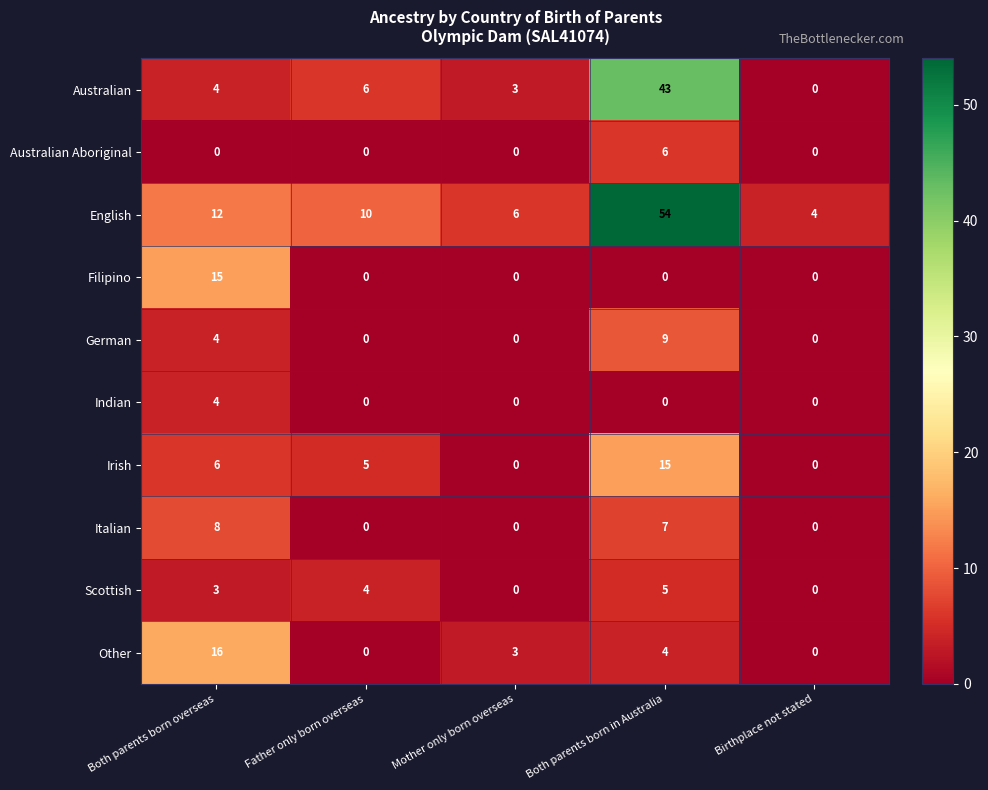

What is the spread (max minus min) of values at Birthplace not stated?

4